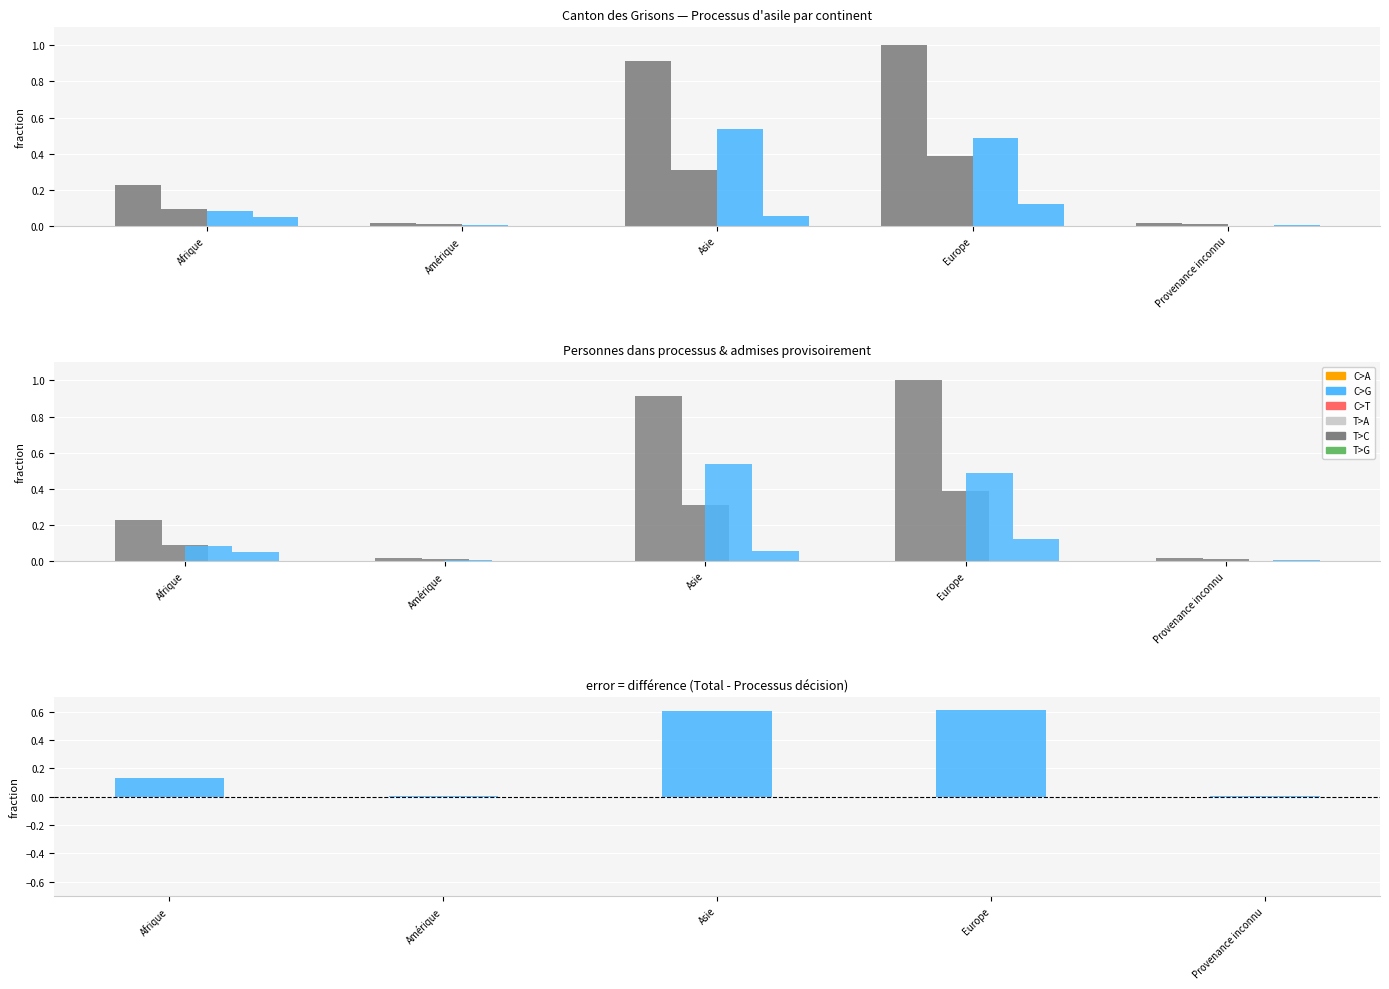

What is the value of the Personnes admises provisoirement bar at the 4th from the left?

0.5